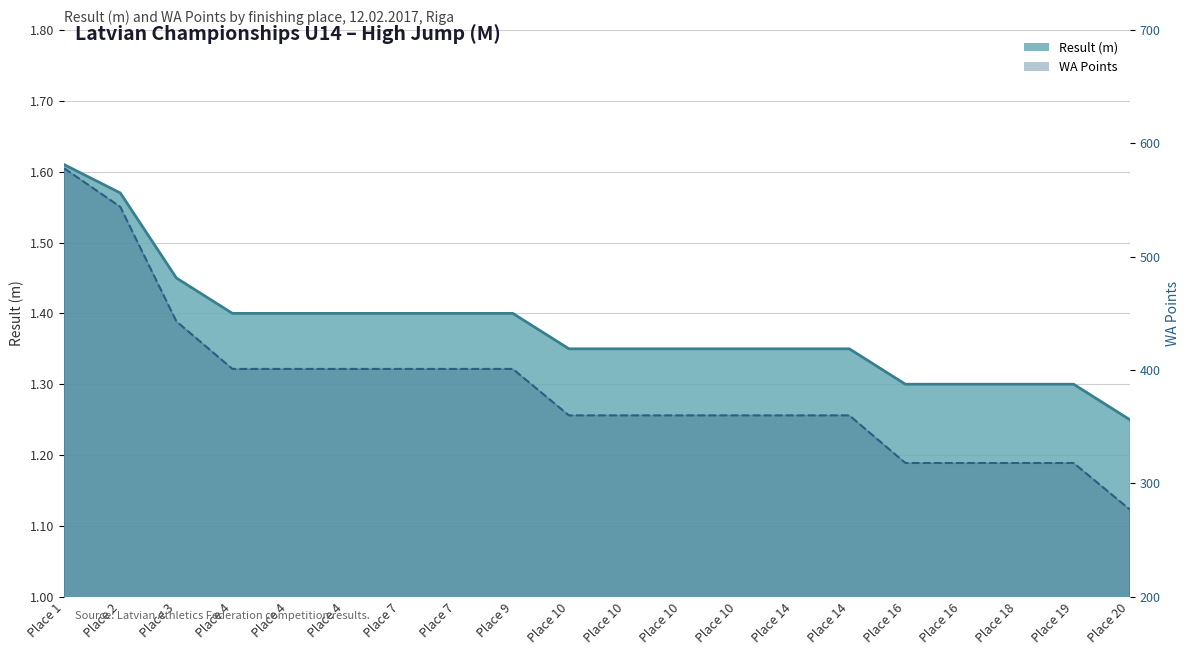

Rank the series at Place 2 from lowest to highest value.

Result (m) line, WA Points line